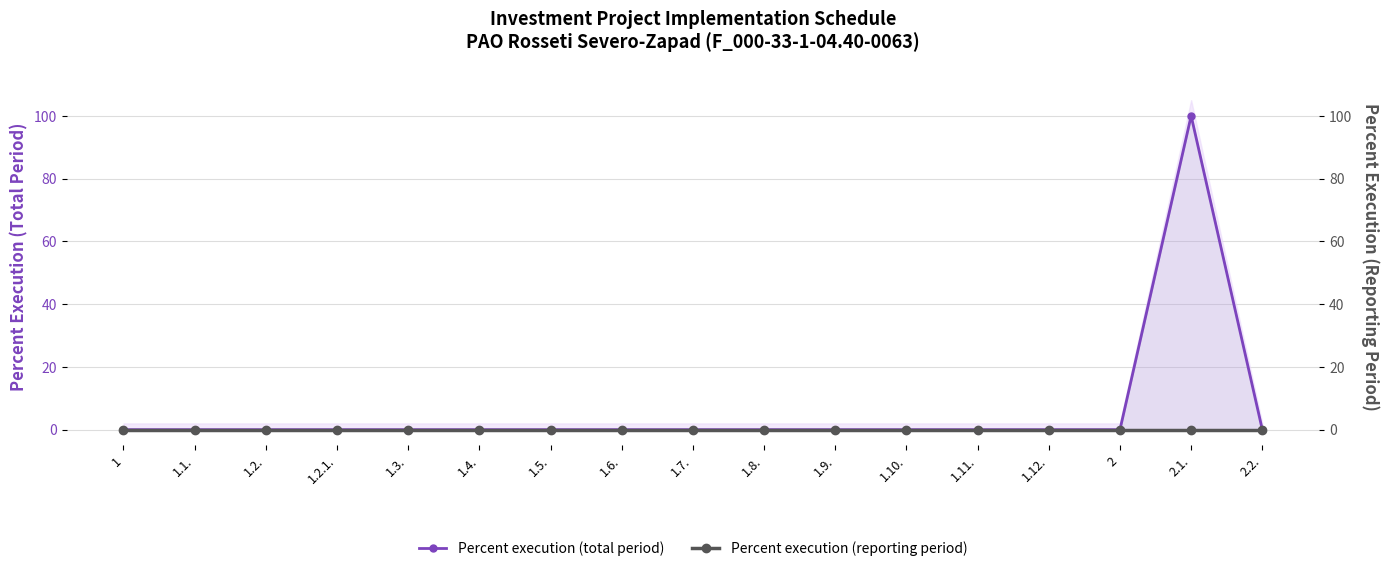

True or false: Percent execution (reporting period) and Percent execution (total period) intersect in this chart.

False